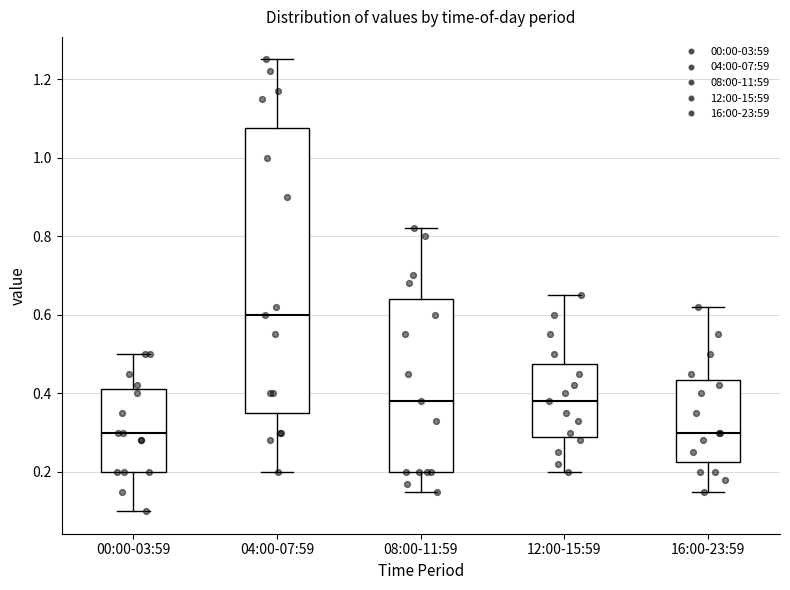

Comparing the boxes themselves (not the whiskers), which one is the tallest?

04:00-07:59